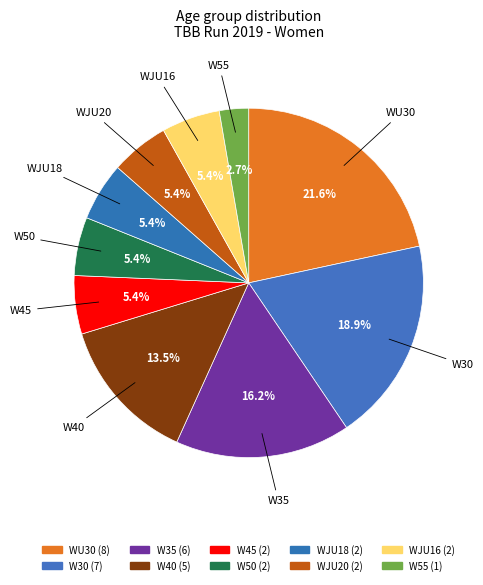

How many segments does this pie chart have?

10